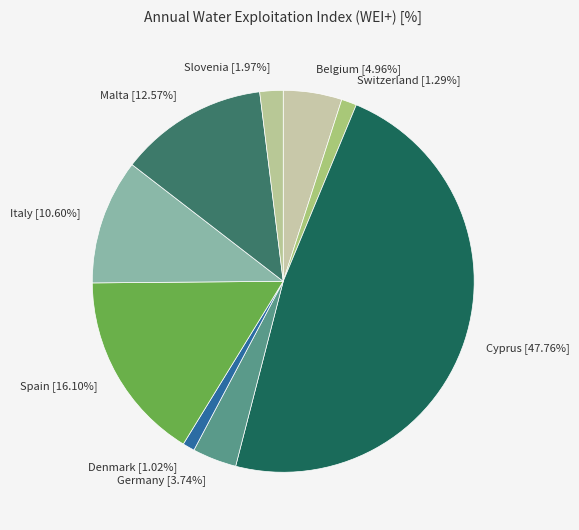

How many segments does this pie chart have?

9